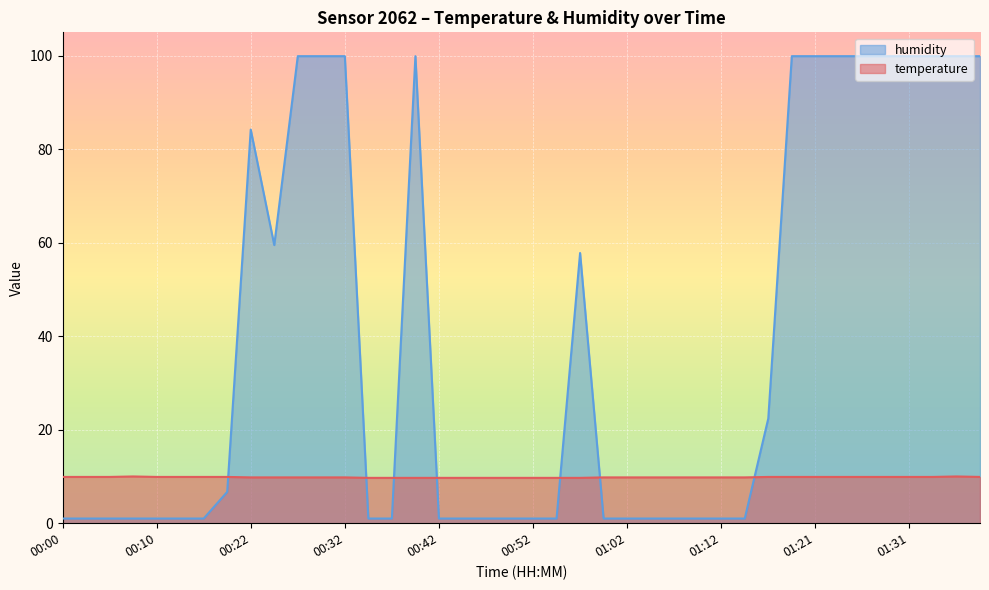

How many lines are shown in the chart?

2